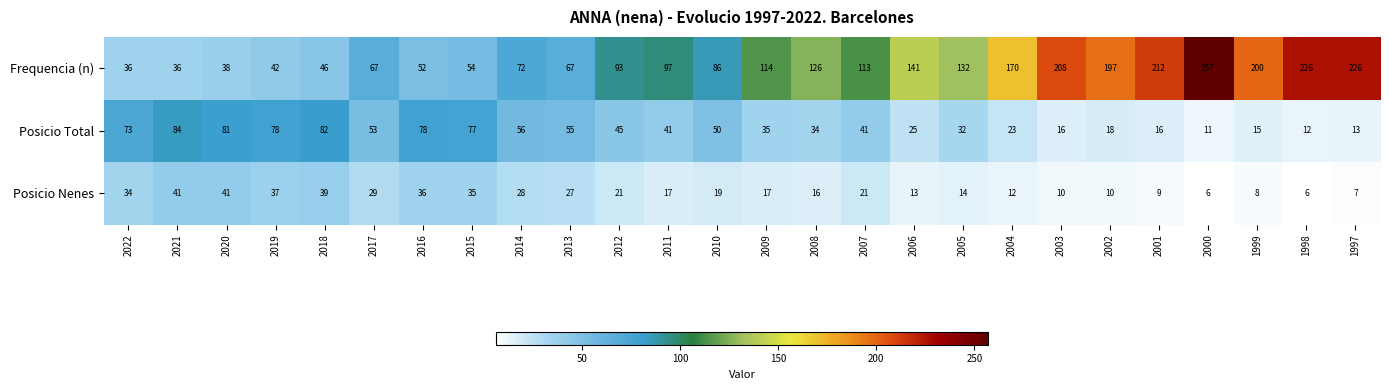

At 2018, list the series in order from largest to smallest.

Posicio Total, Frequencia (n), Posicio Nenes